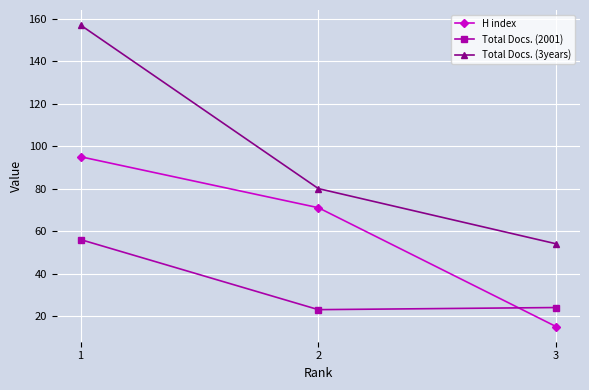

Count the Total Docs. (3years) values in the range 54 to 157.

3